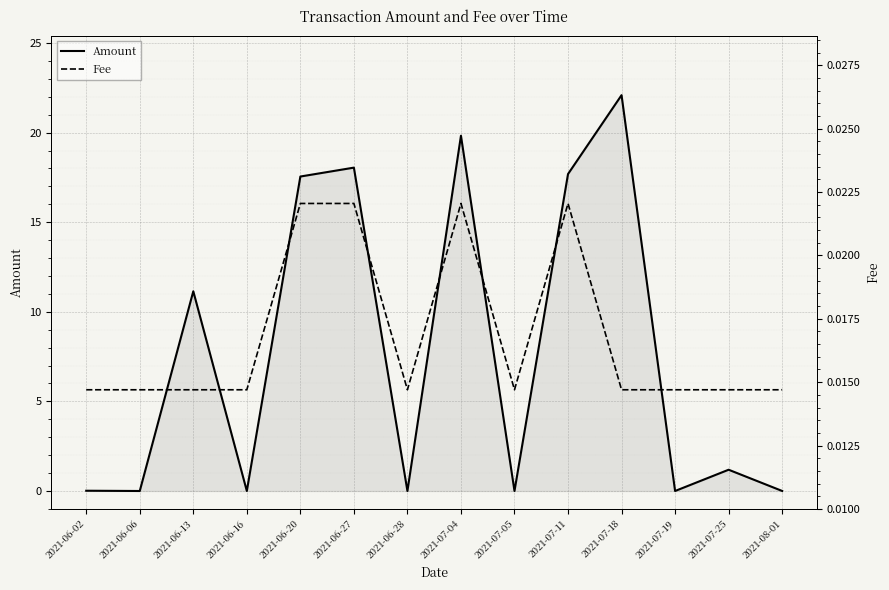

Which category has the highest value in the Amount series?

2021-07-18